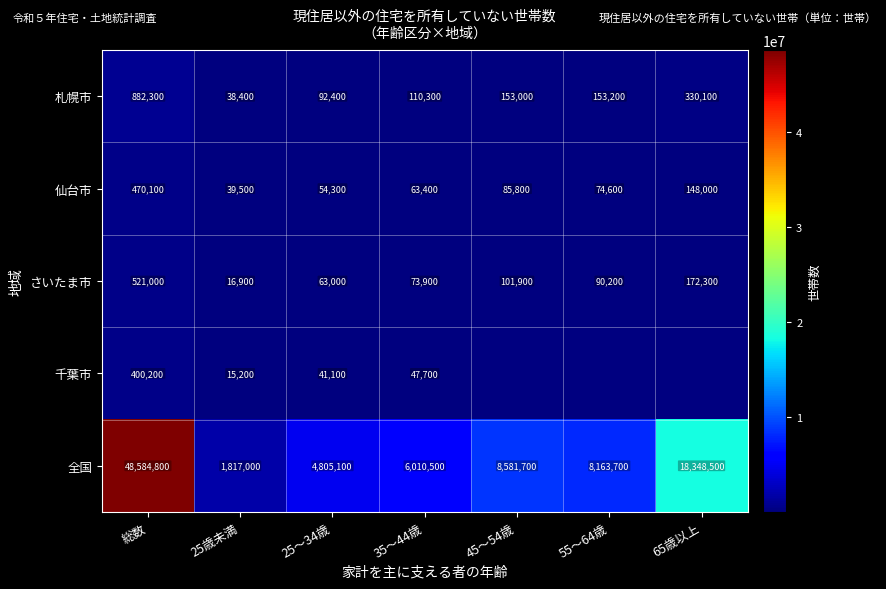

Is it true that さいたま市 equals 50159 at 65歳以上?

False